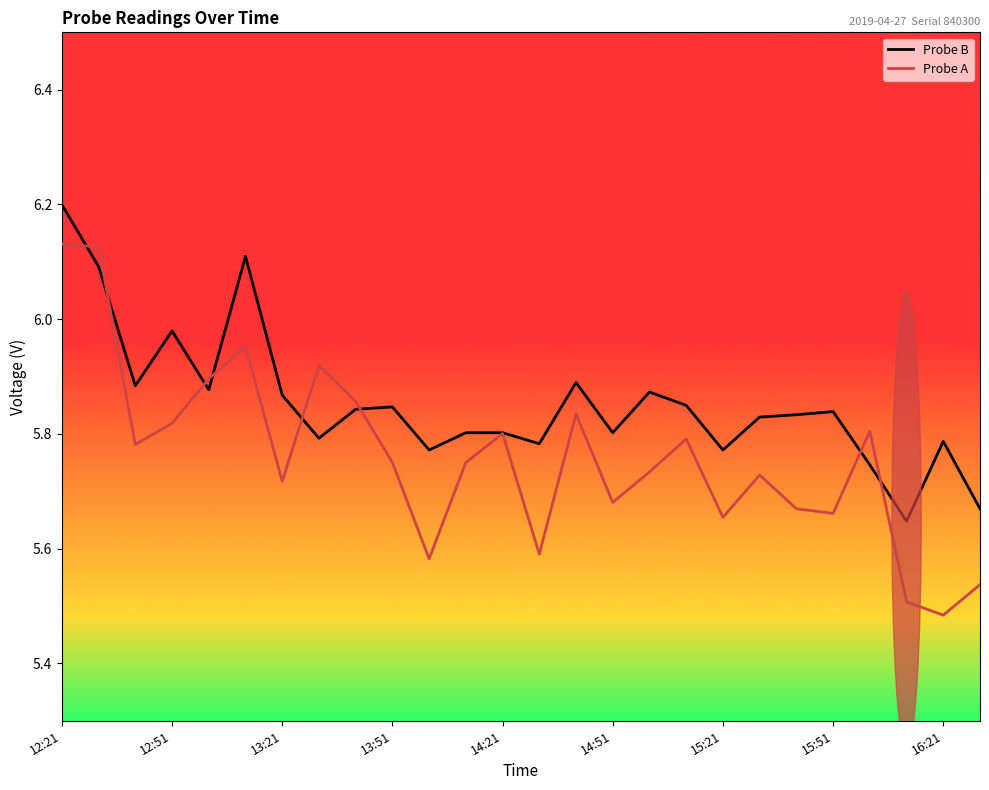

List the series in order of their overall mean, highest first.

Probe B, Probe A